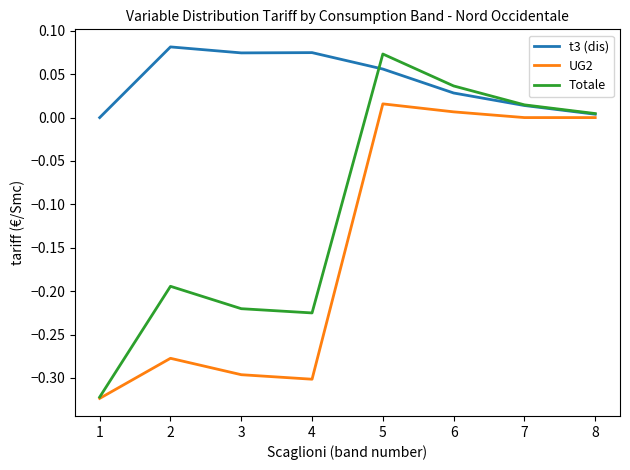

True or false: UG2 and t3 (dis) intersect in this chart.

False